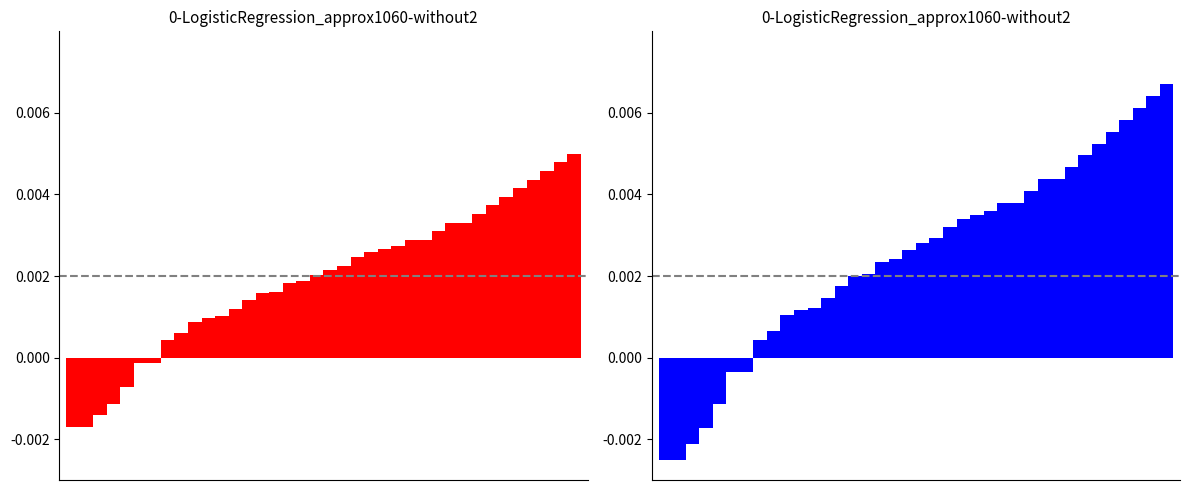

Rank the categories by Vaccinations by Age Group (Red) value from highest to lowest.

37, 36, 35, 34, 33, 32, 31, 30, 28, 29, 27, 25, 26, 24, 23, 22, 21, 20, 19, 18, 17, 16, 15, 14, 13, 12, 11, 10, 9, 8, 7, 6, 5, 4, 3, 2, 0, 1